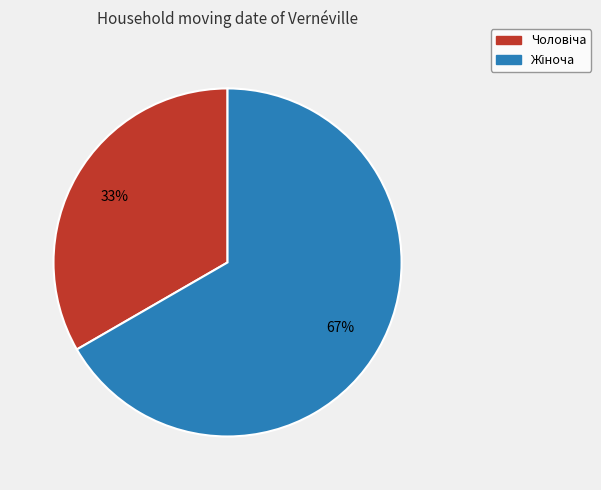

Is there a majority slice in this chart?

Yes